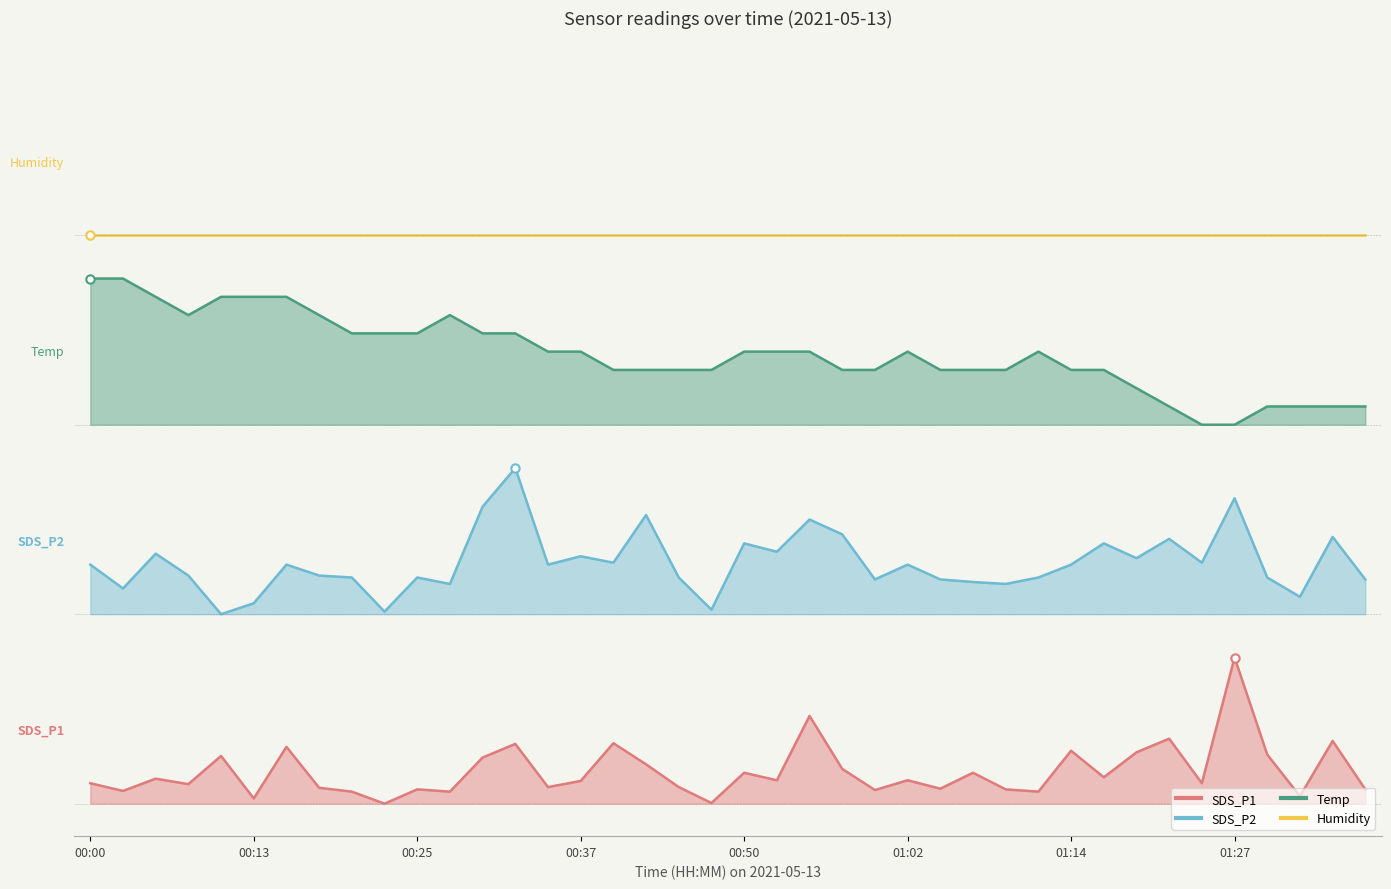

Reading left to right, what are all the values shown in this chart?

SDS_P1: 0.1	0.1	0.2	0.1	0.3	0.0	0.3	0.1	0.1	0.0	0.1	0.1	0.3	0.4	0.1	0.1	0.4	0.2	0.1	0.0	0.2	0.1	0.5	0.2	0.1	0.1	0.1	0.2	0.1	0.1	0.3	0.2	0.3	0.4	0.1	0.9	0.3	0.0	0.4	0.1
SDS_P2: 1.5	1.3	1.5	1.4	1.2	1.2	1.5	1.4	1.4	1.2	1.4	1.4	1.8	2.1	1.5	1.5	1.5	1.8	1.4	1.2	1.6	1.6	1.7	1.7	1.4	1.5	1.4	1.4	1.4	1.4	1.5	1.6	1.5	1.6	1.5	1.9	1.4	1.3	1.6	1.4
Temp: 3.2	3.2	3.1	3.0	3.1	3.1	3.1	3.0	2.9	2.9	2.9	3.0	2.9	2.9	2.8	2.8	2.7	2.7	2.7	2.7	2.8	2.8	2.8	2.7	2.7	2.8	2.7	2.7	2.7	2.8	2.7	2.7	2.6	2.4	2.3	2.3	2.4	2.4	2.4	2.4